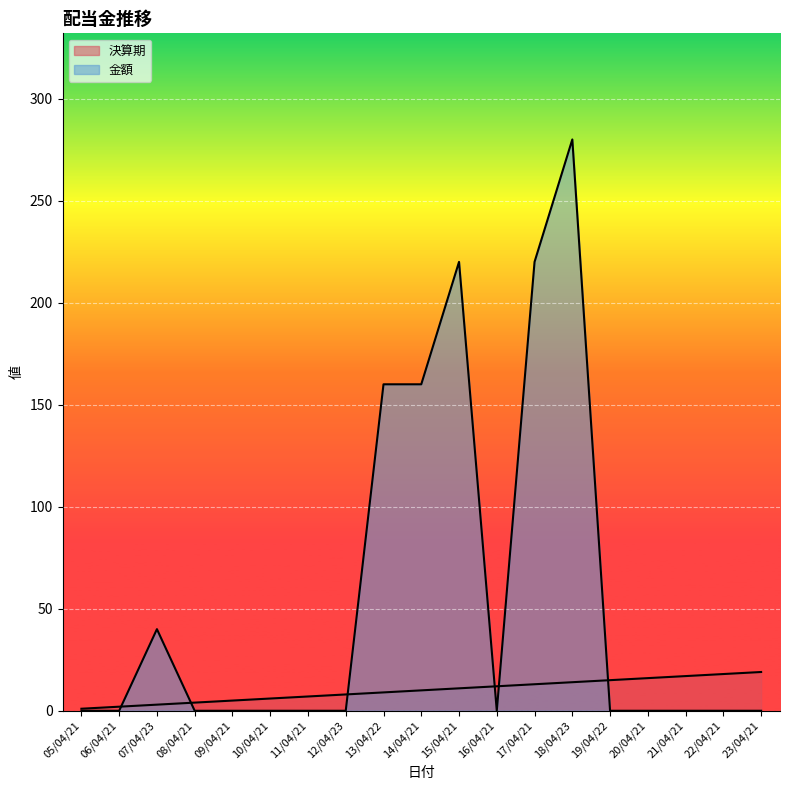

What are all the series names shown in the legend?

決算期, 金額